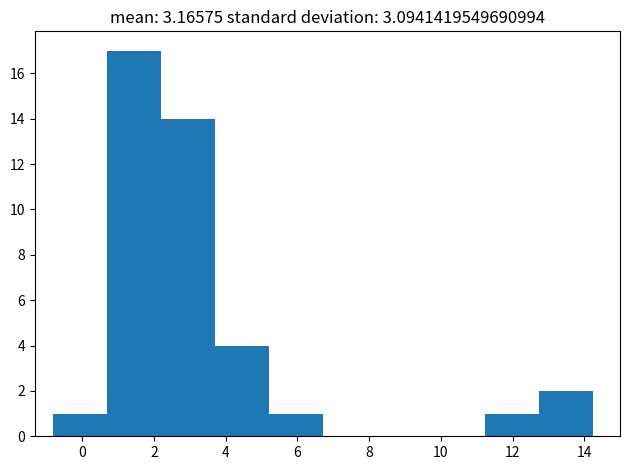

How tall is the bar that spans 11.2 to 12.8 on the x-axis? Neither the bar edges nor the heights are printed on the chart, so give them approximately, as read against the axes.

1